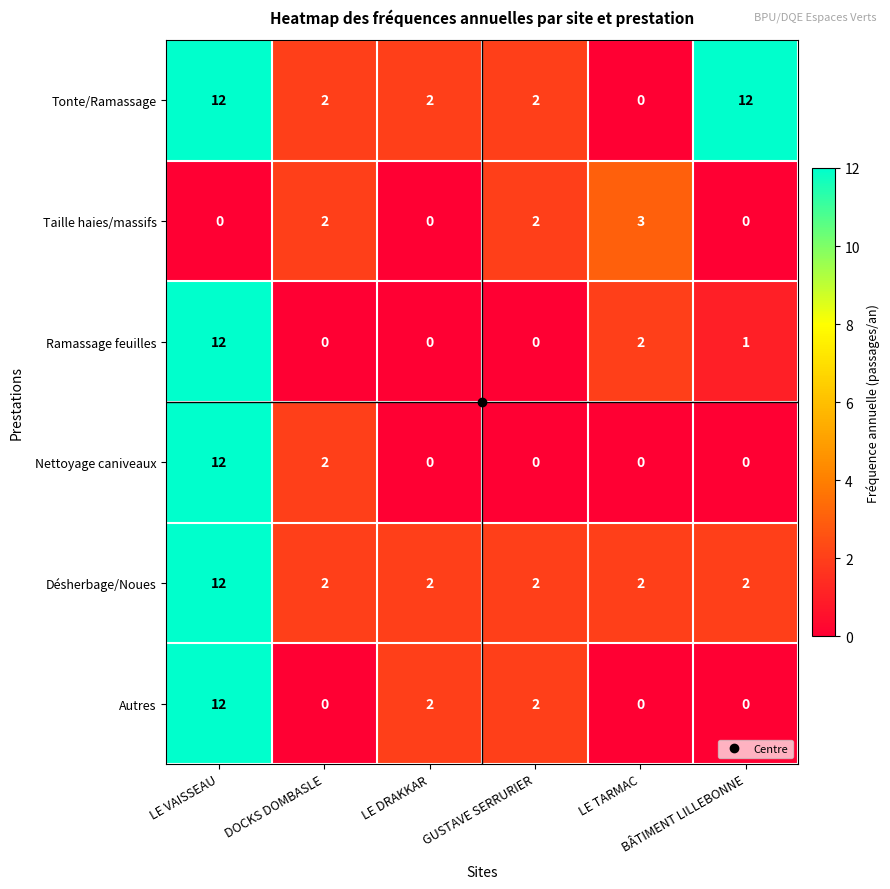

Count the Désherbage/Noues values in the range 2 to 3.

5